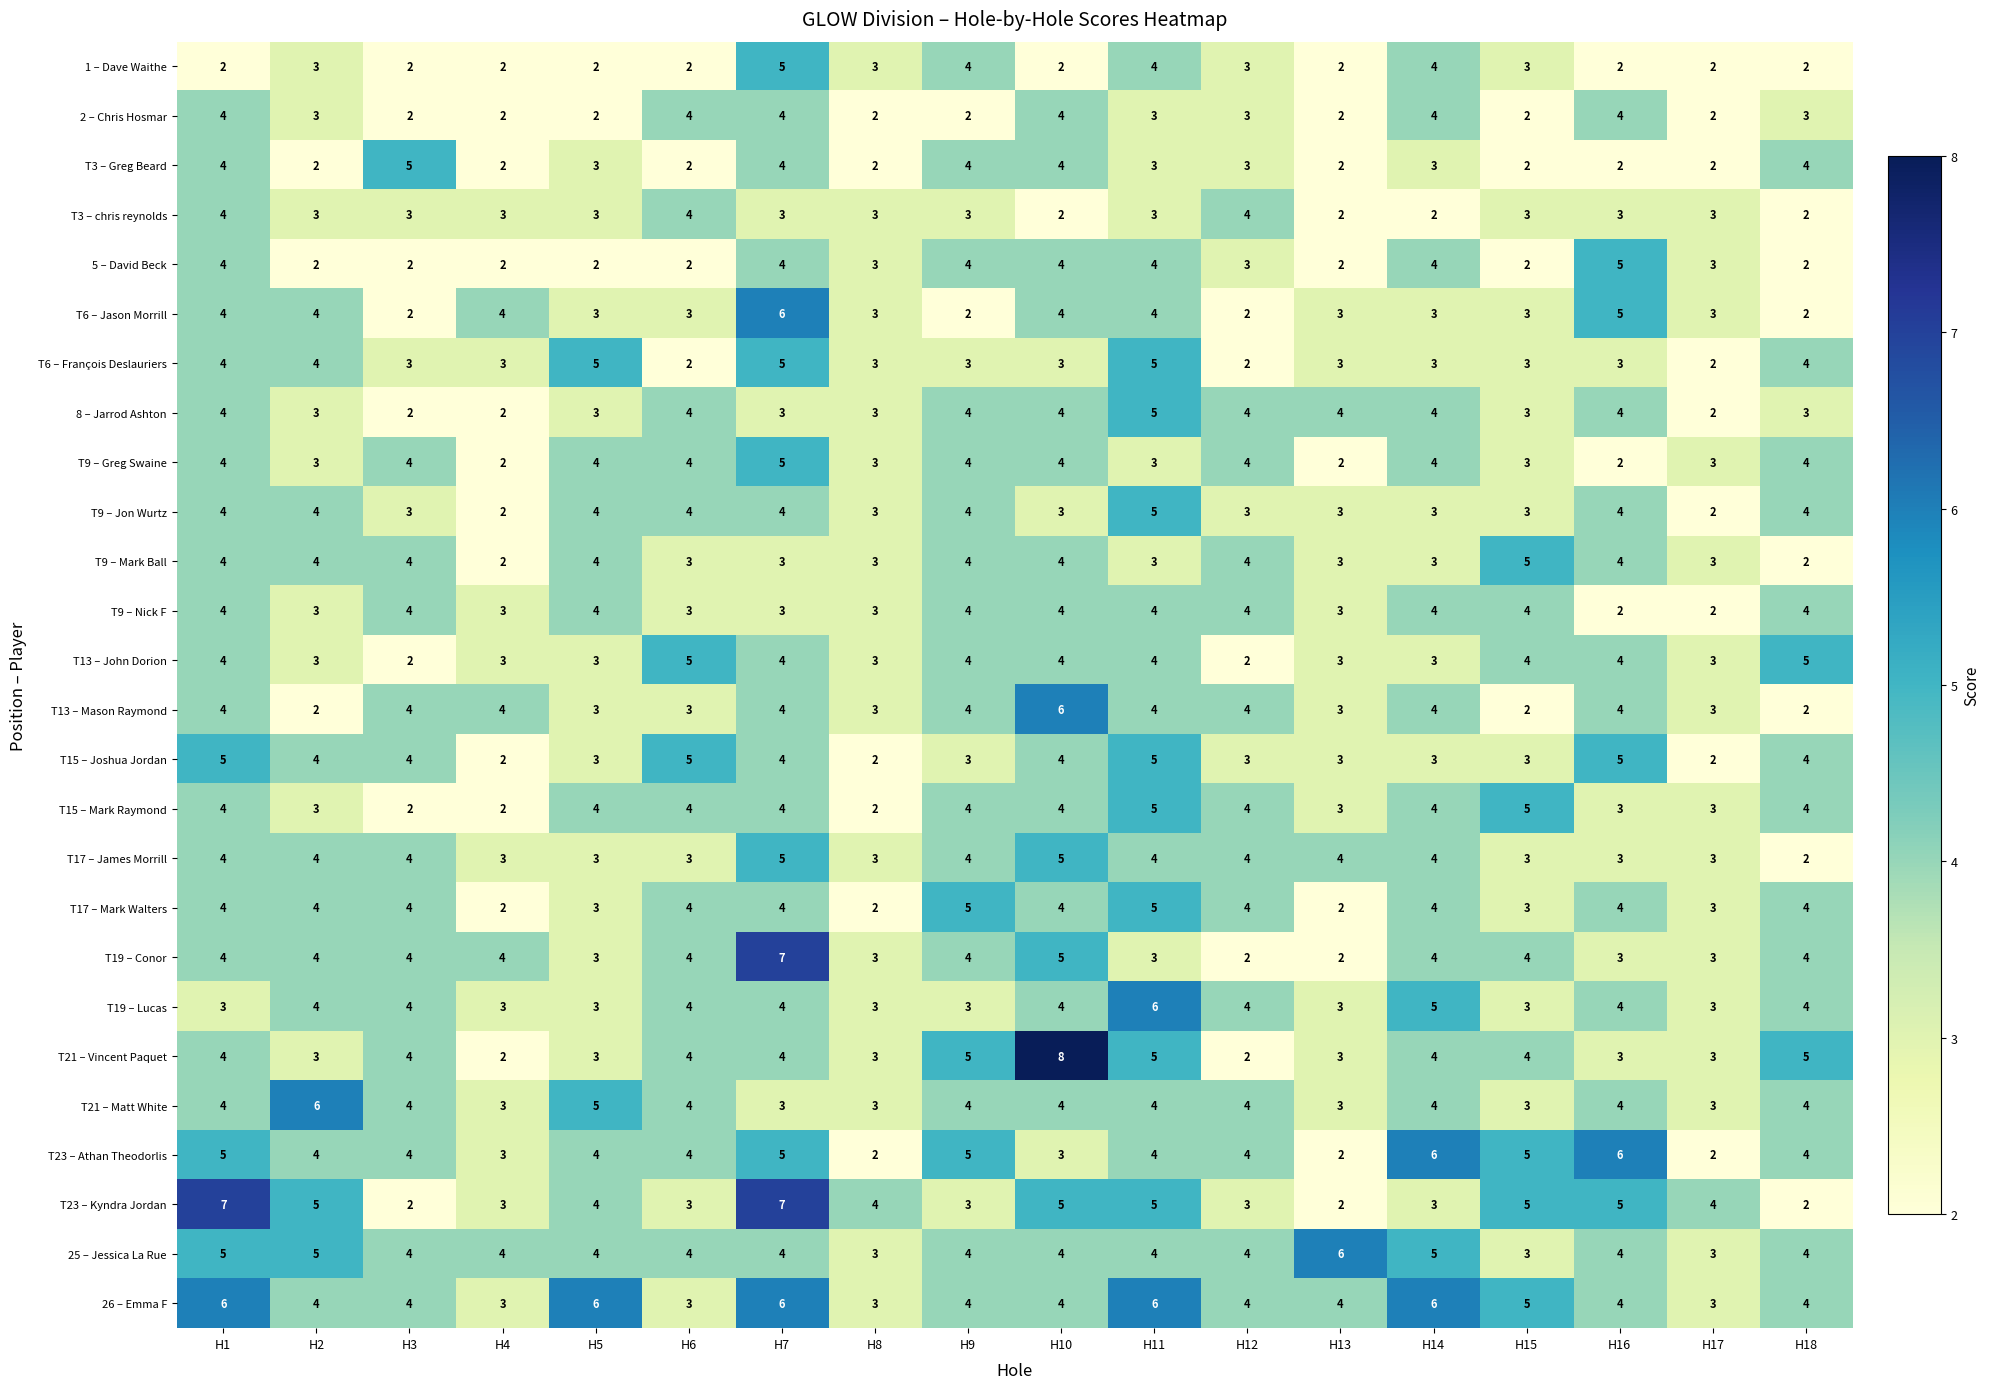

The value of T19 – Lucas at H2 is 4. True or false?

True